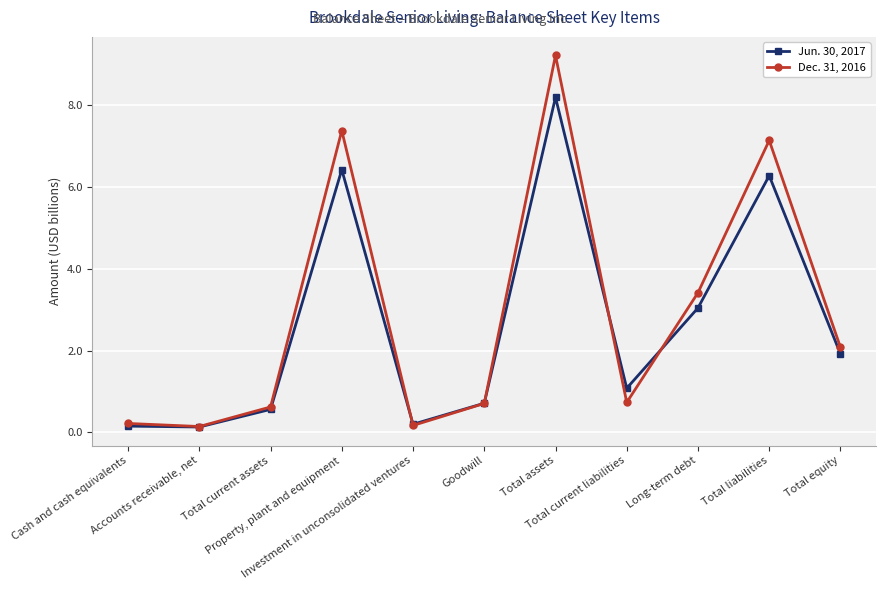

What are all the series names shown in the legend?

Jun. 30, 2017, Dec. 31, 2016